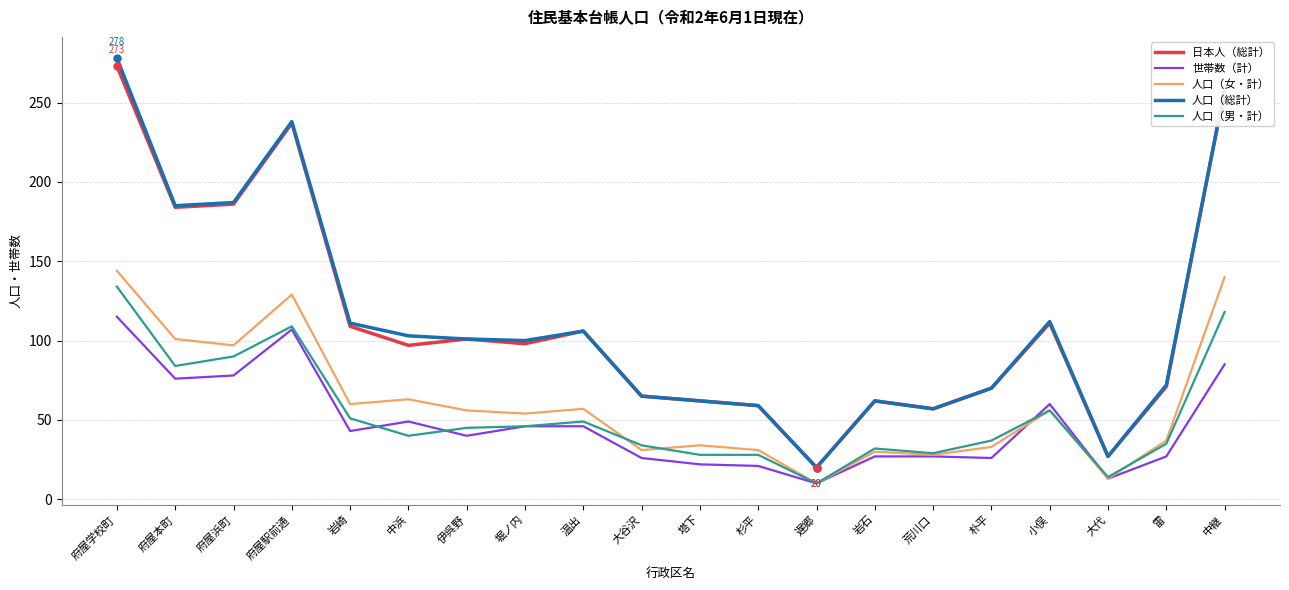

What is the spread (max minus min) of values at 中浜?

63